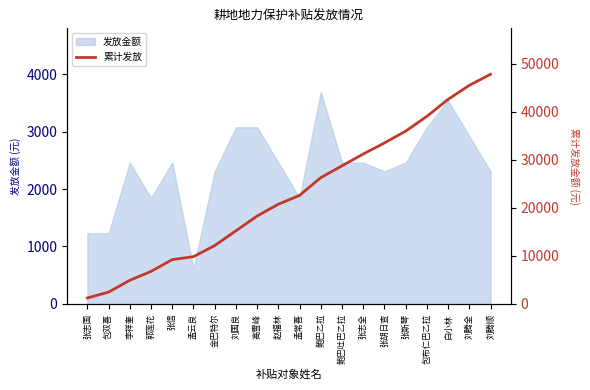

How many lines are shown in the chart?

1